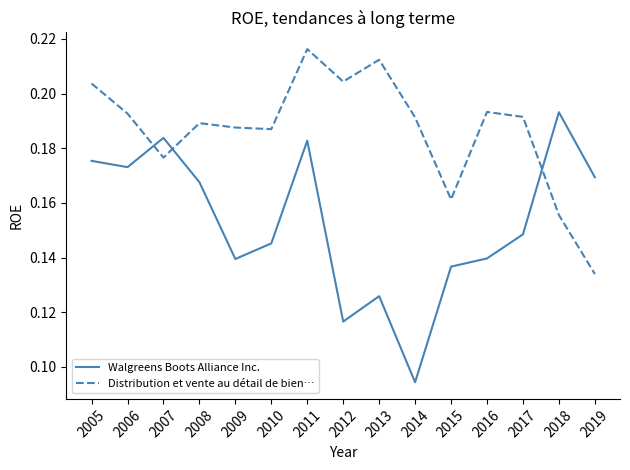

Where is Distribution et vente au détail de bien… nearest to the value 0?

2019